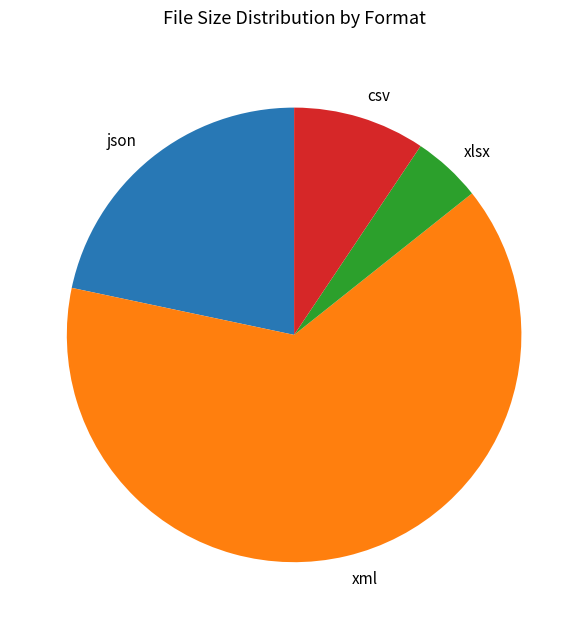

Is it true that xlsx is 17% of the pie?

False